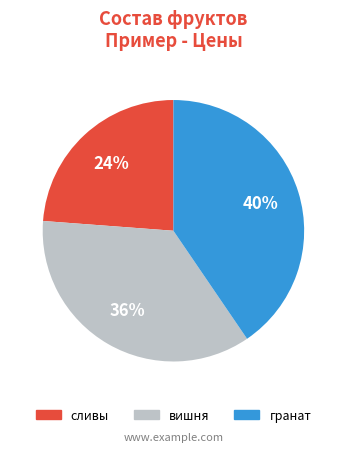

What is the ratio of the value at вишня to the value at гранат?

0.9